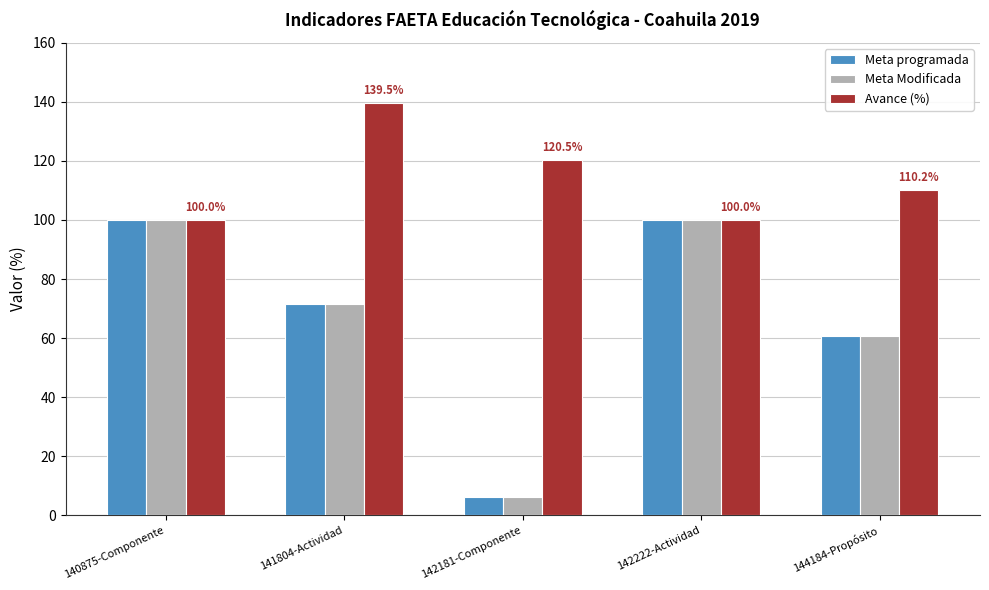

True or false: Avance (%) has a value of 100.0 at 142222-Actividad.

True